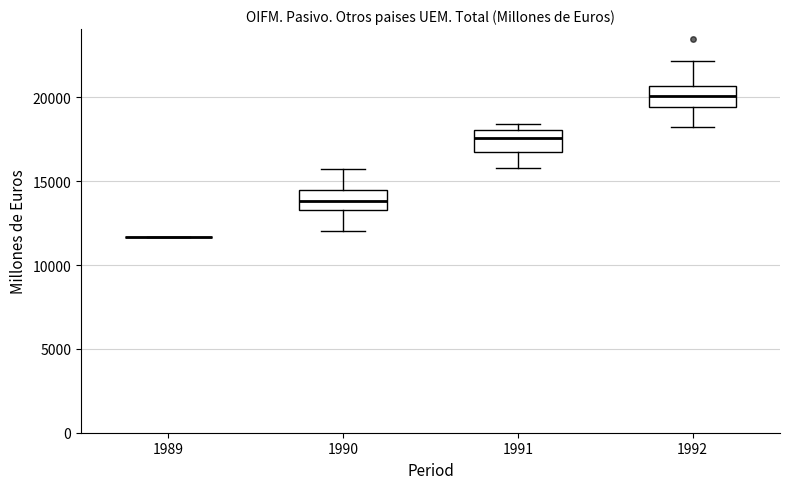

Reading left to right, transcribe this box plot: for each box, give where its median line is, the range the box spans, and where its two whiskers end, as read against the y-axis. The values are not printed on the chart, so give them approximately, as read against the axis.

1989: box collapsed to a line at 11500, whiskers 11500 to 11500
1990: median 14000, box 13500 to 14500, whiskers 12000 to 15500
1991: median 17500, box 16500 to 18000, whiskers 16000 to 18500
1992: median 20000, box 19500 to 20500, whiskers 18000 to 22000